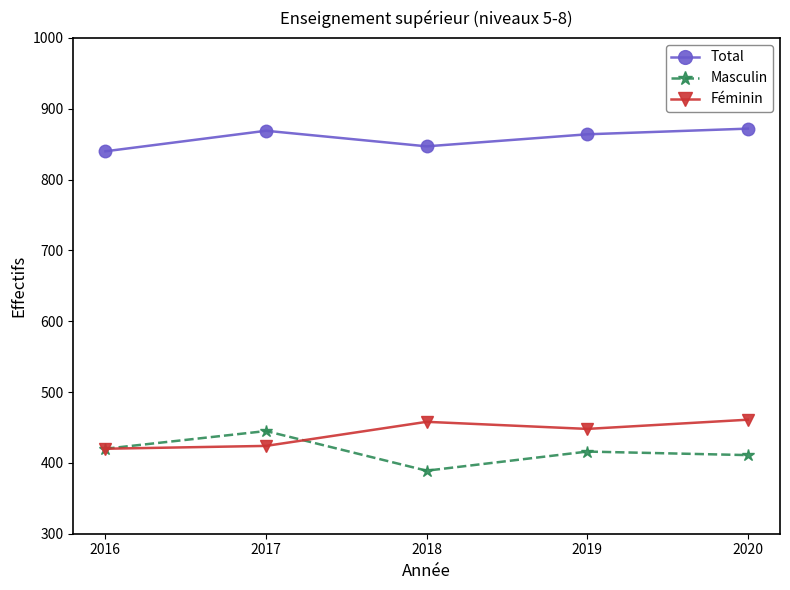

After their last crossing, which series has the higher values: Masculin or Féminin?

Féminin